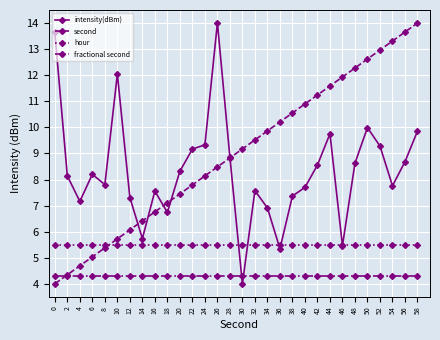

What is the value of the fractional second point at the 2nd from the left?

4.3